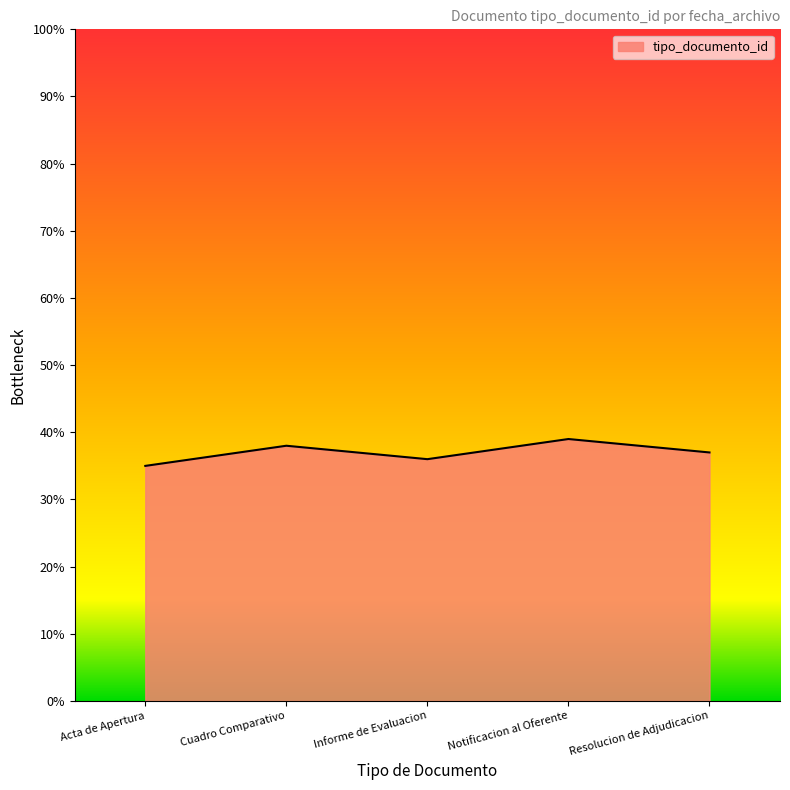

The chart shows a value of 57 at Cuadro Comparativo. True or false?

False